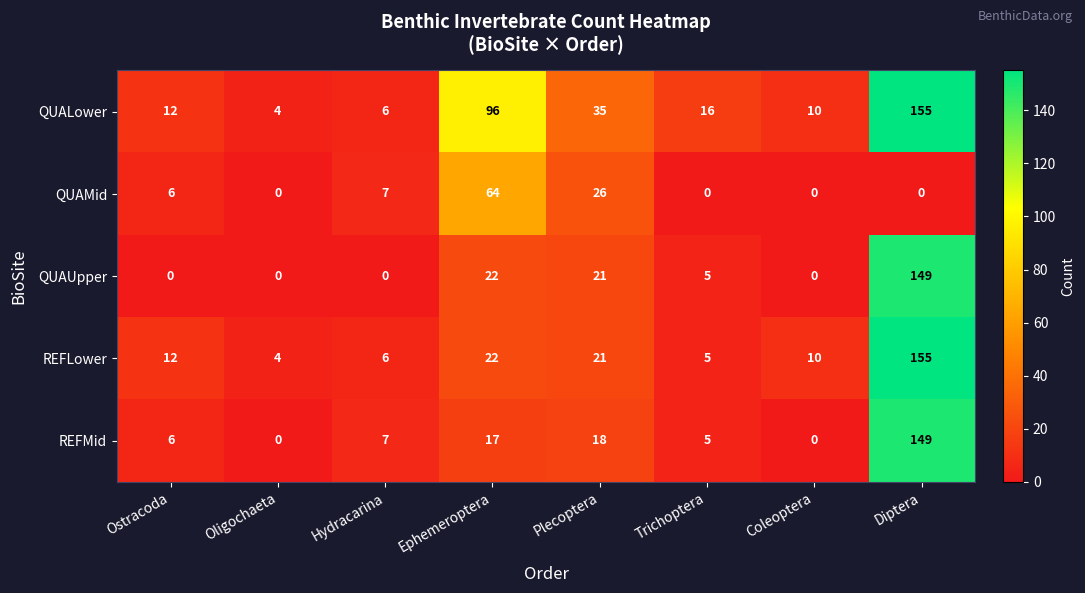

What is the total value across all series at Trichoptera?

31